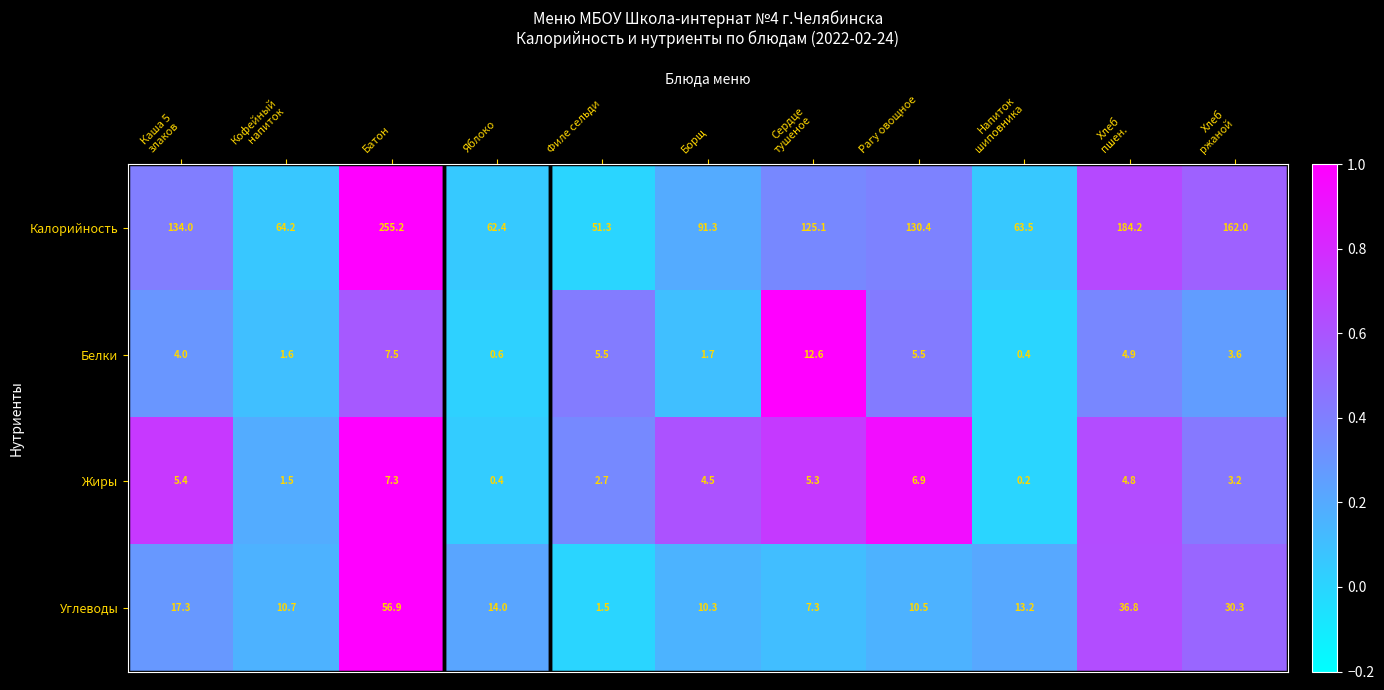

Which series has the largest total across all categories?

Калорийность